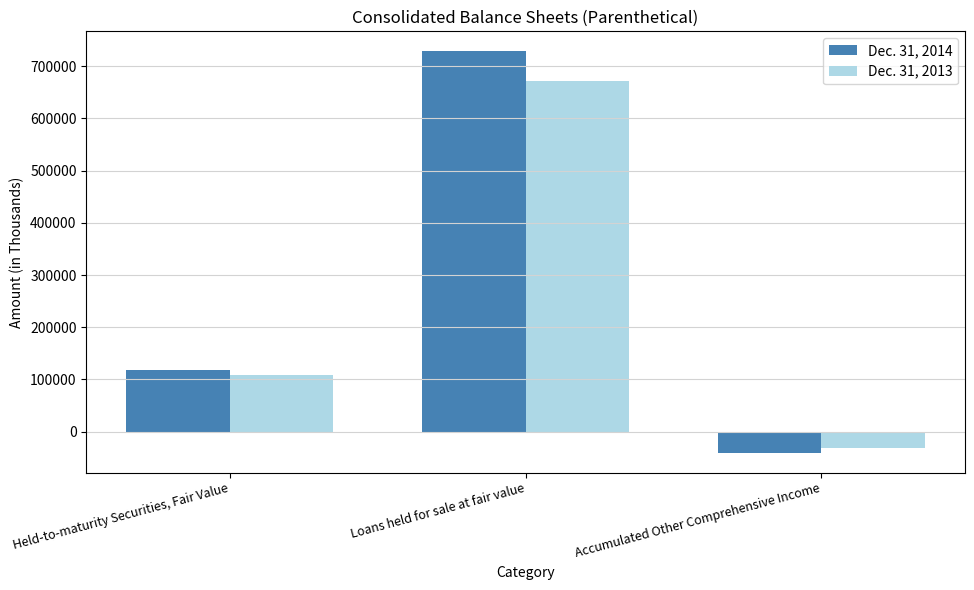

What is the difference between the maximum and minimum values in the Dec. 31, 2013 series?

704595